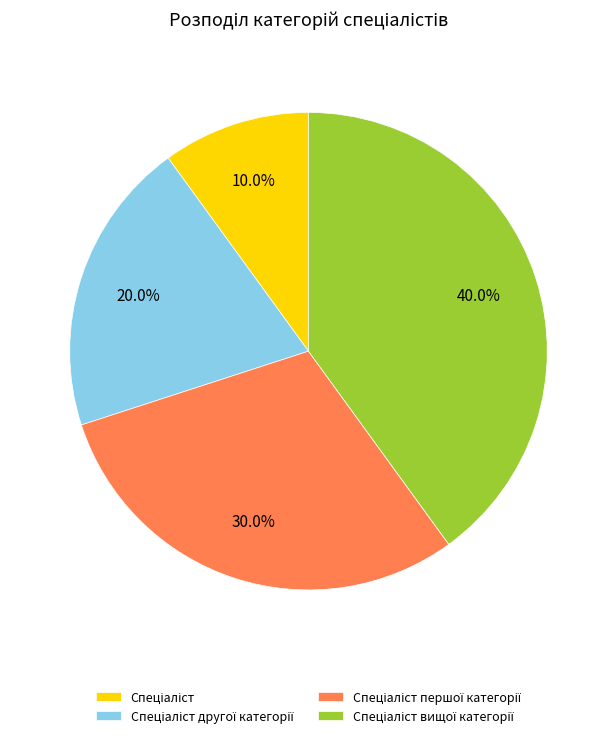

Does any single category account for the majority?

No